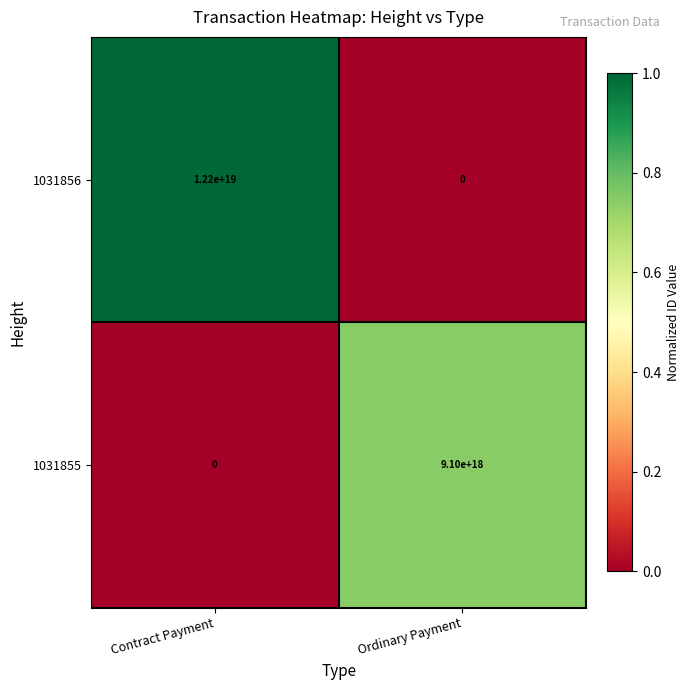

List the series in order of their overall mean, lowest first.

1031855, 1031856